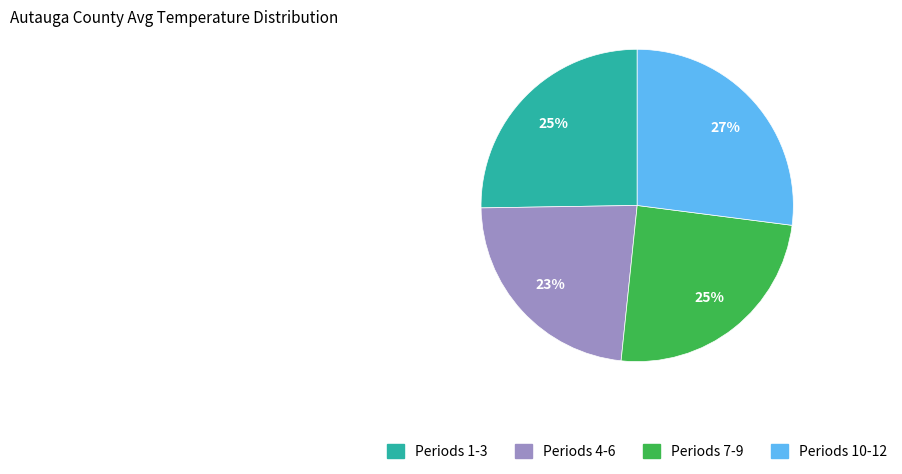

Is the sum of Periods 7-9 and Periods 4-6 greater than half?

No